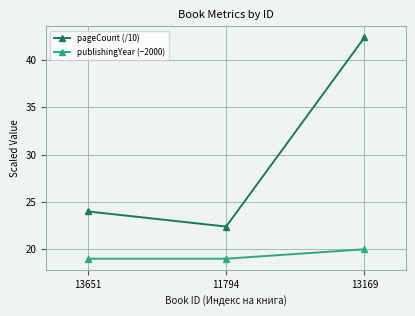

List the labels in order of pageCount (/10) value, largest first.

13169, 13651, 11794